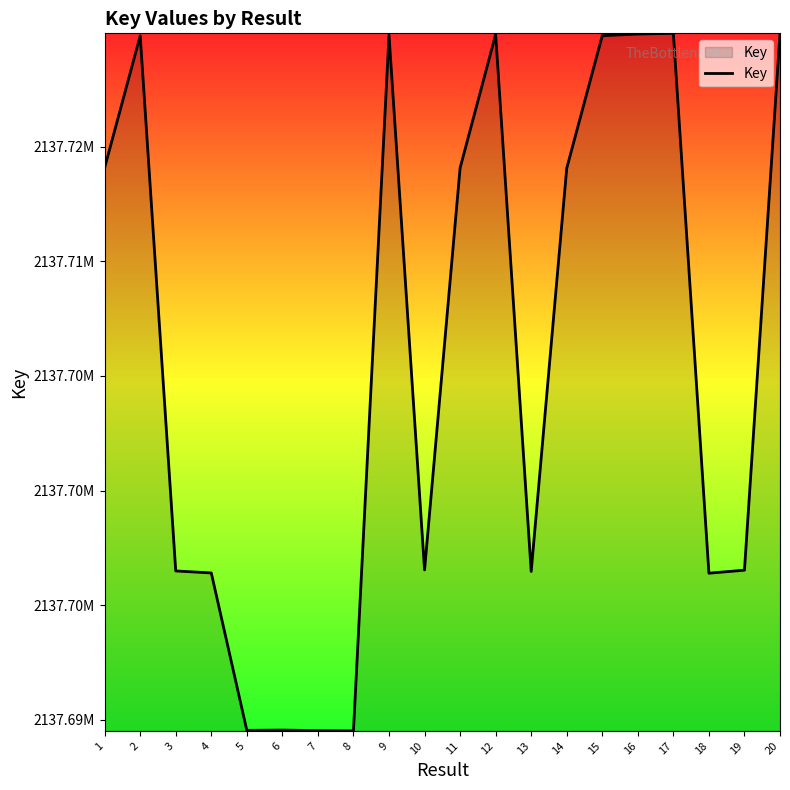

List the labels in order of value, smallest first.

8, 7, 5, 6, 18, 4, 13, 3, 19, 10, 14, 11, 1, 2, 15, 9, 12, 16, 20, 17